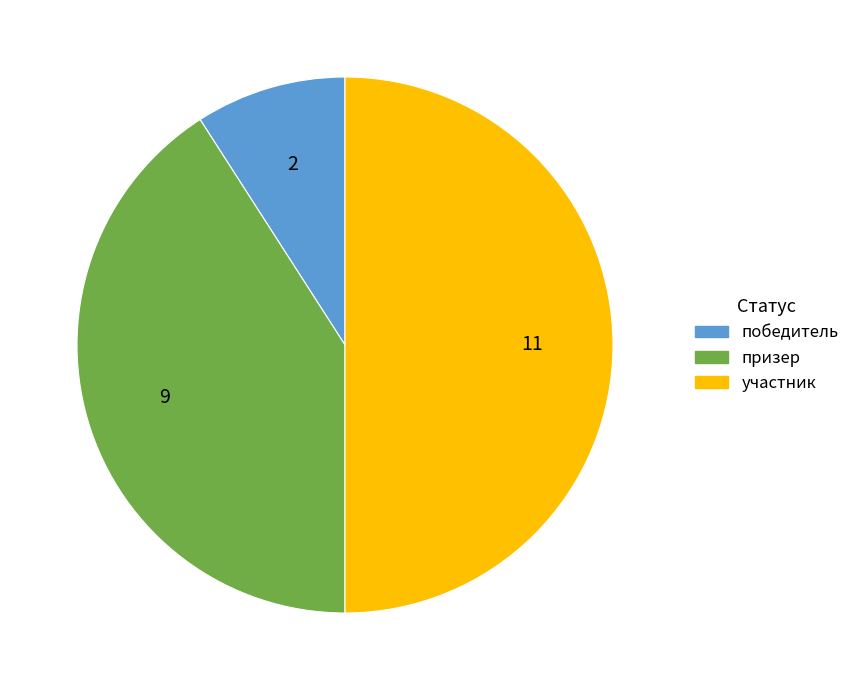

Approximately how many times larger is the value at участник compared to призер?

1.2